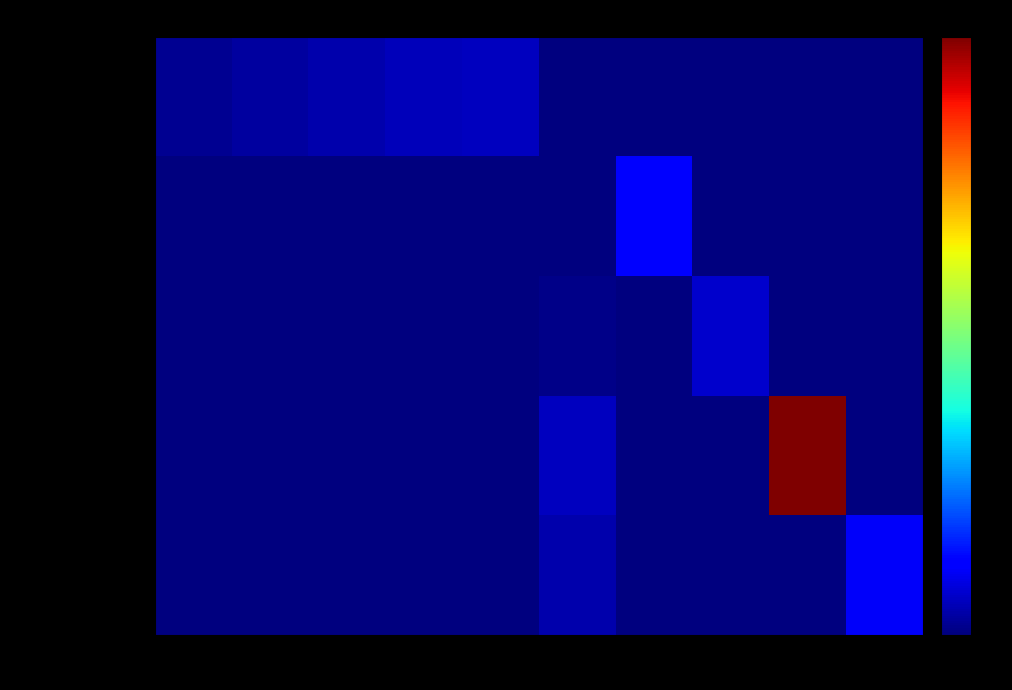

Rank the series by their maximum value, from highest to lowest.

BMI_Weight_Kg, BMI_Age_Yr_Real, BMI_Height_cm, BMI, SUBJID